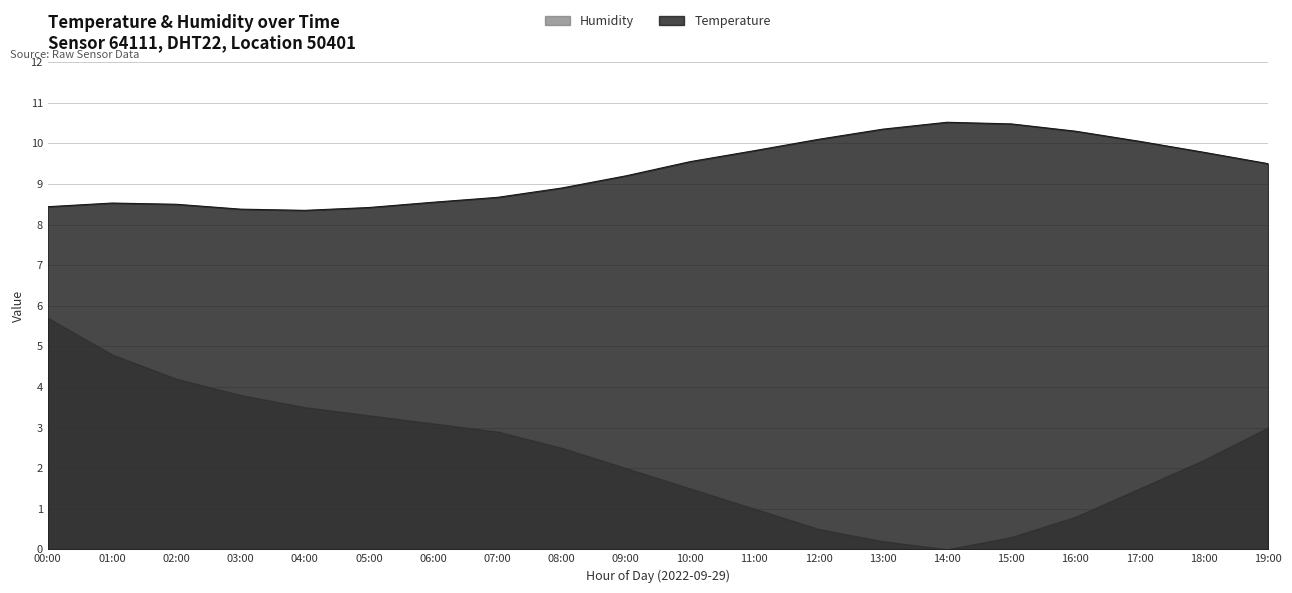

What is the label of the 13th point from the right?

07:00